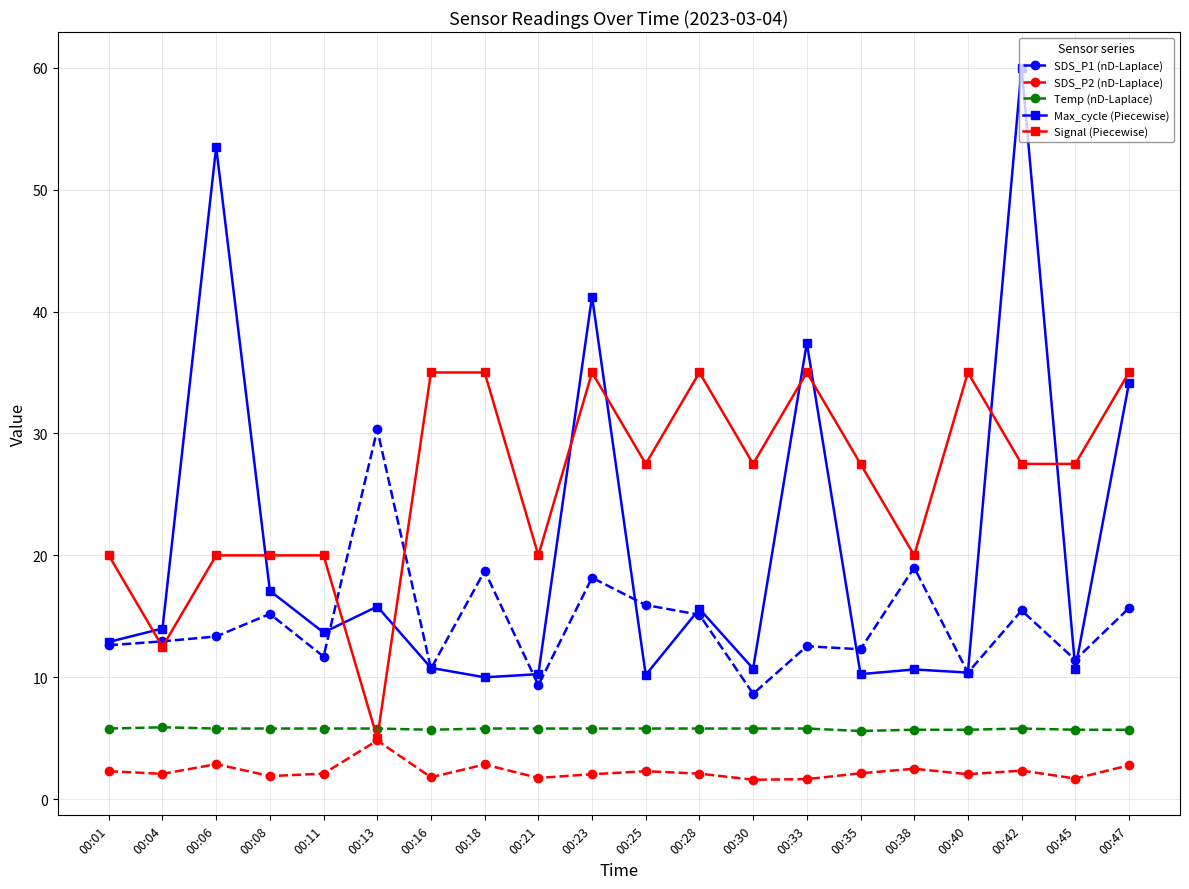

True or false: Max_cycle (Piecewise) has more than 2 interior local peaks.

True